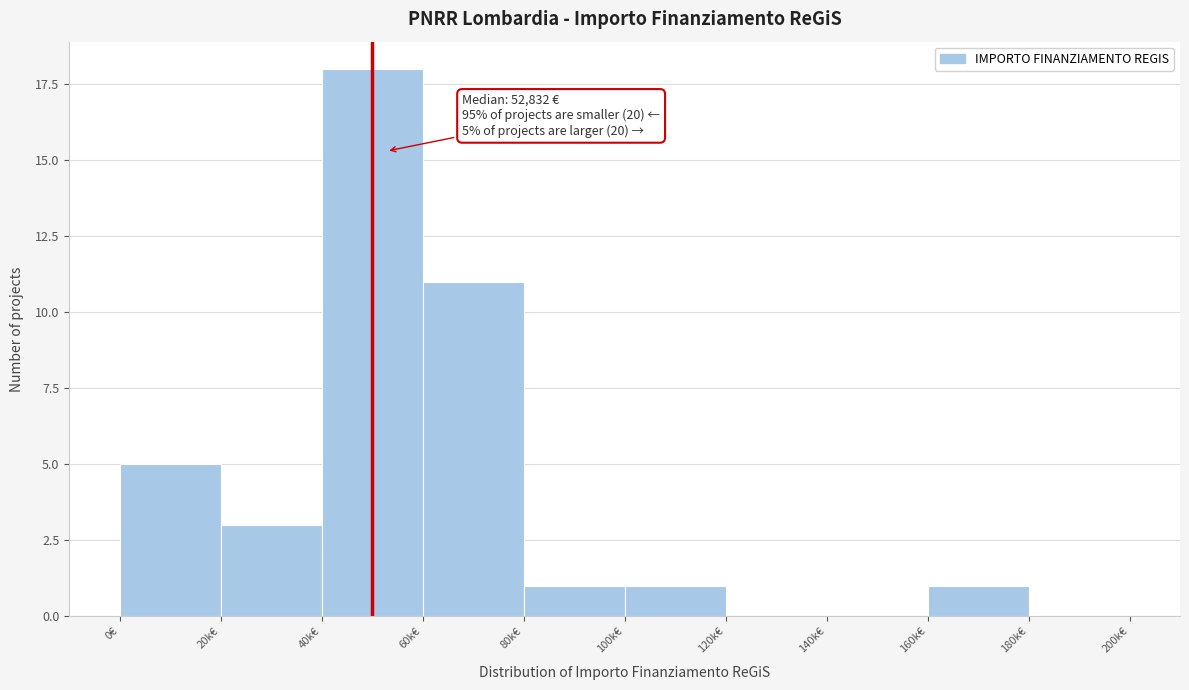

Reading right to left, list all the values displayed in this chart.

180k€=0	160k€=1	140k€=0	120k€=0	100k€=1	80k€=1	60k€=11	40k€=18	20k€=3	0€=5